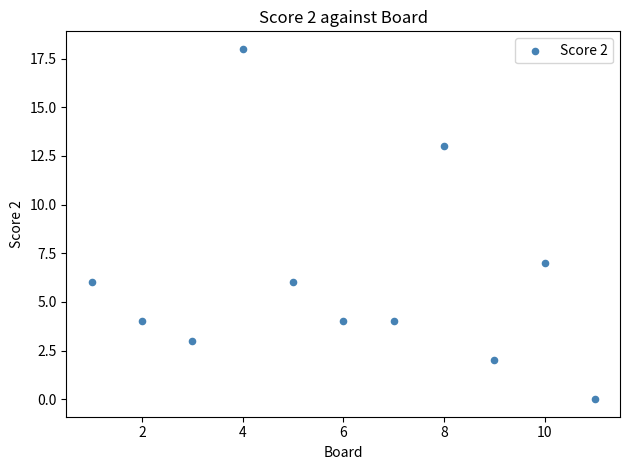

What is the range of Y values (max minus min)?

18